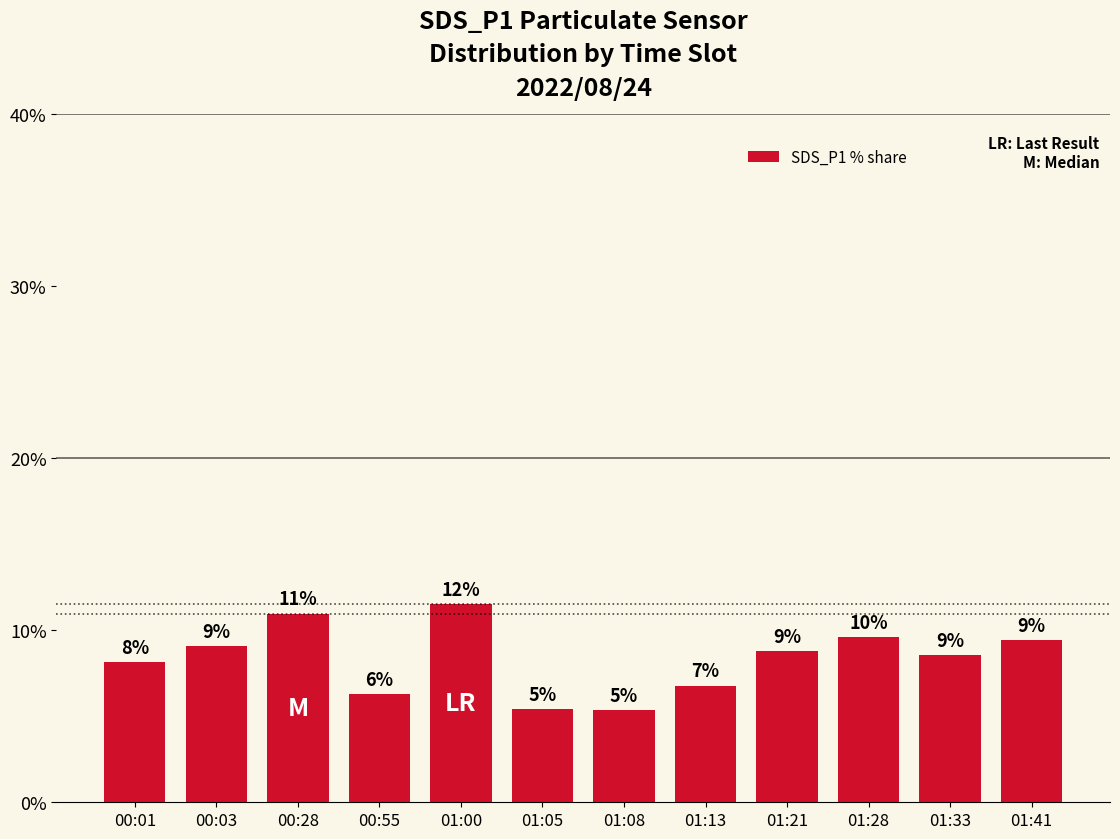

Which label corresponds to the smallest value in the chart?

01:08